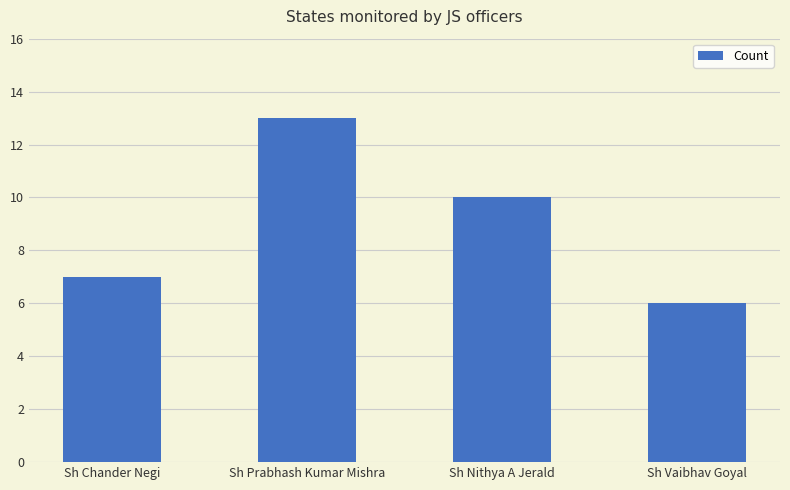

Approximately how many times larger is the value at Sh Prabhash Kumar Mishra compared to Sh Chander Negi?

1.9